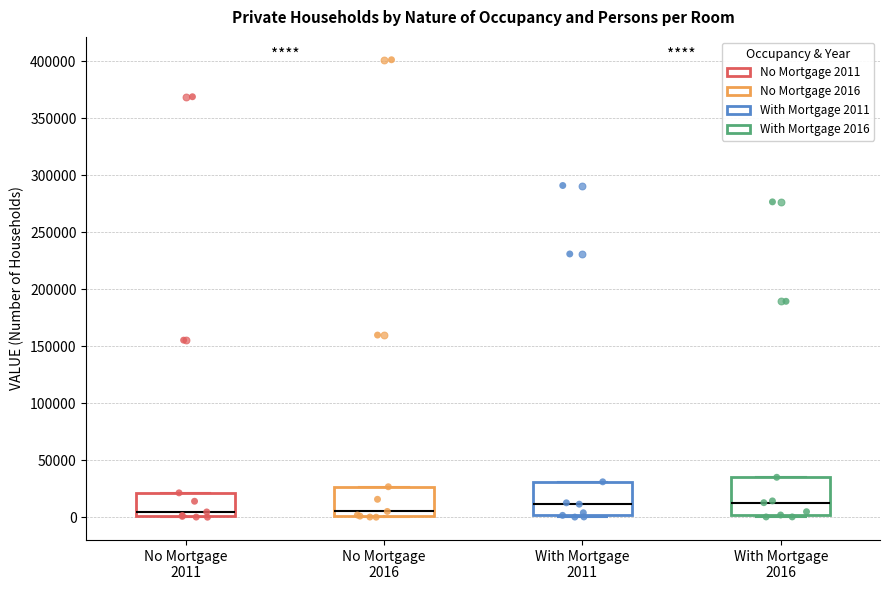

Reading left to right, read every box against the y-axis: the position of its median line, the range the box covers, and the ends of its whiskers. The values are not printed on the chart, so give them approximately, as read against the axis.

No Mortgage 2011: median 5000, box 0 to 20000, whiskers 0 to 20000
No Mortgage 2016: median 5000, box 0 to 25000, whiskers 0 to 25000
With Mortgage 2011: median 10000, box 0 to 30000, whiskers 0 to 30000
With Mortgage 2016: median 15000, box 0 to 35000, whiskers 0 (just below the box's lower edge) to 35000